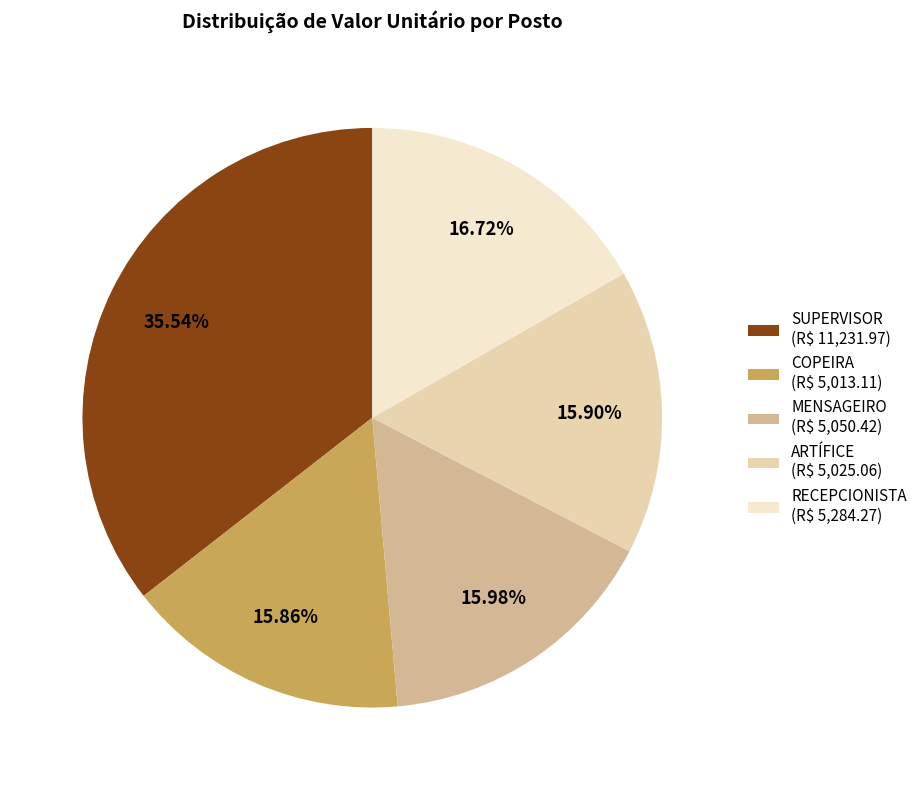

Is there any slice that represents more than half of the pie?

No